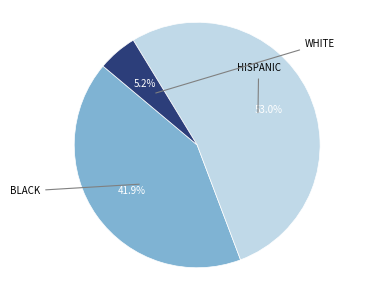

Does any single category account for the majority?

Yes